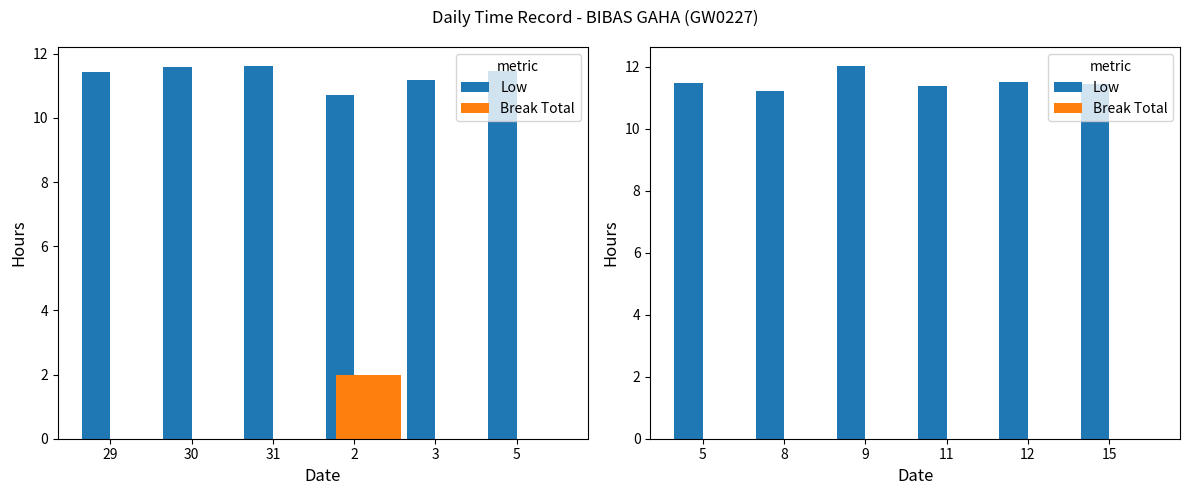

At 8, list the series in order from smallest to largest.

Break Total, Low